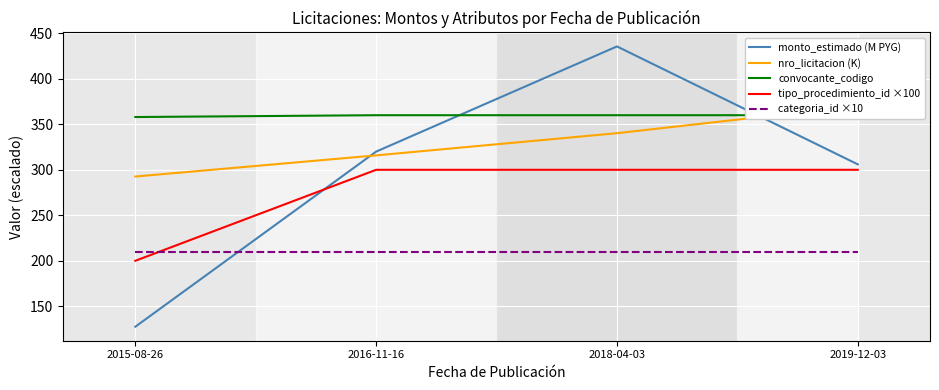

At which label does monto_estimado (M PYG) reach its peak?

2018-04-03